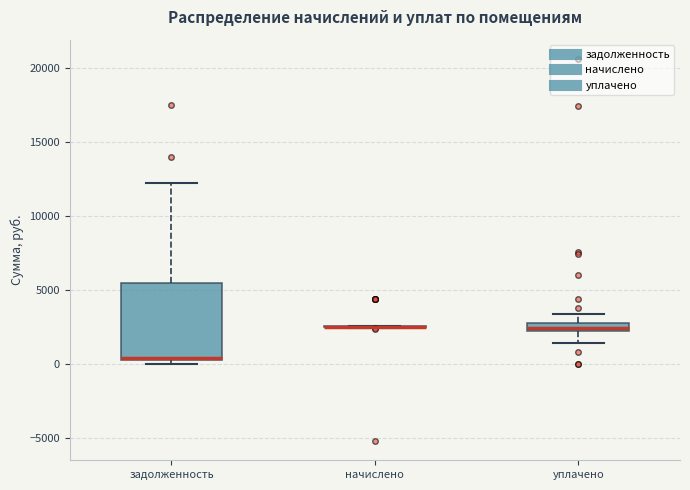

Where is the lower edge of the box for уплачено on the y-axis? The values are not printed on the chart, so give them approximately, as read against the axis.

2000